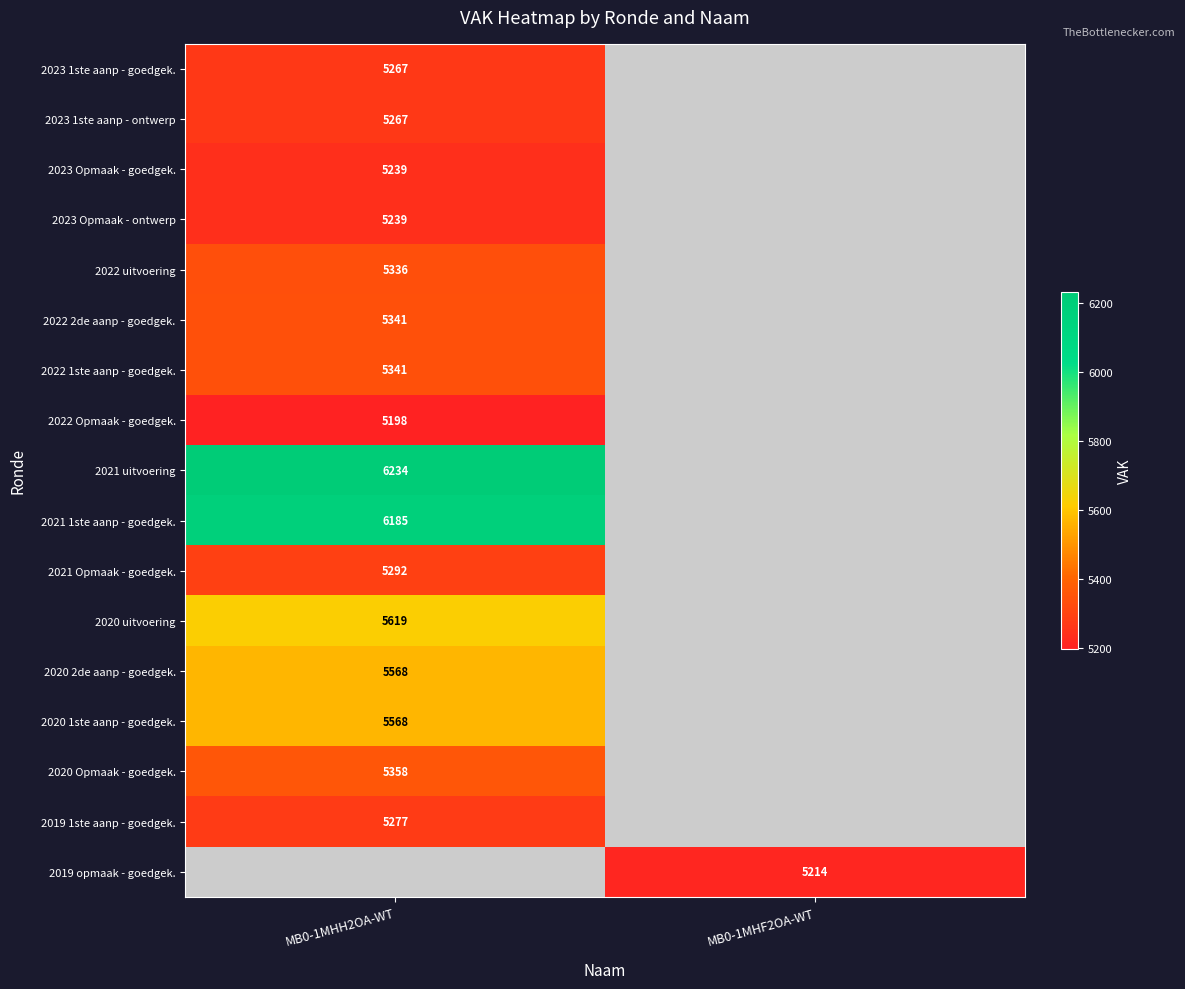

The value of 2020 1ste aanp - goedgek. at MB0-1MHH2OA-WT is 9532. True or false?

False